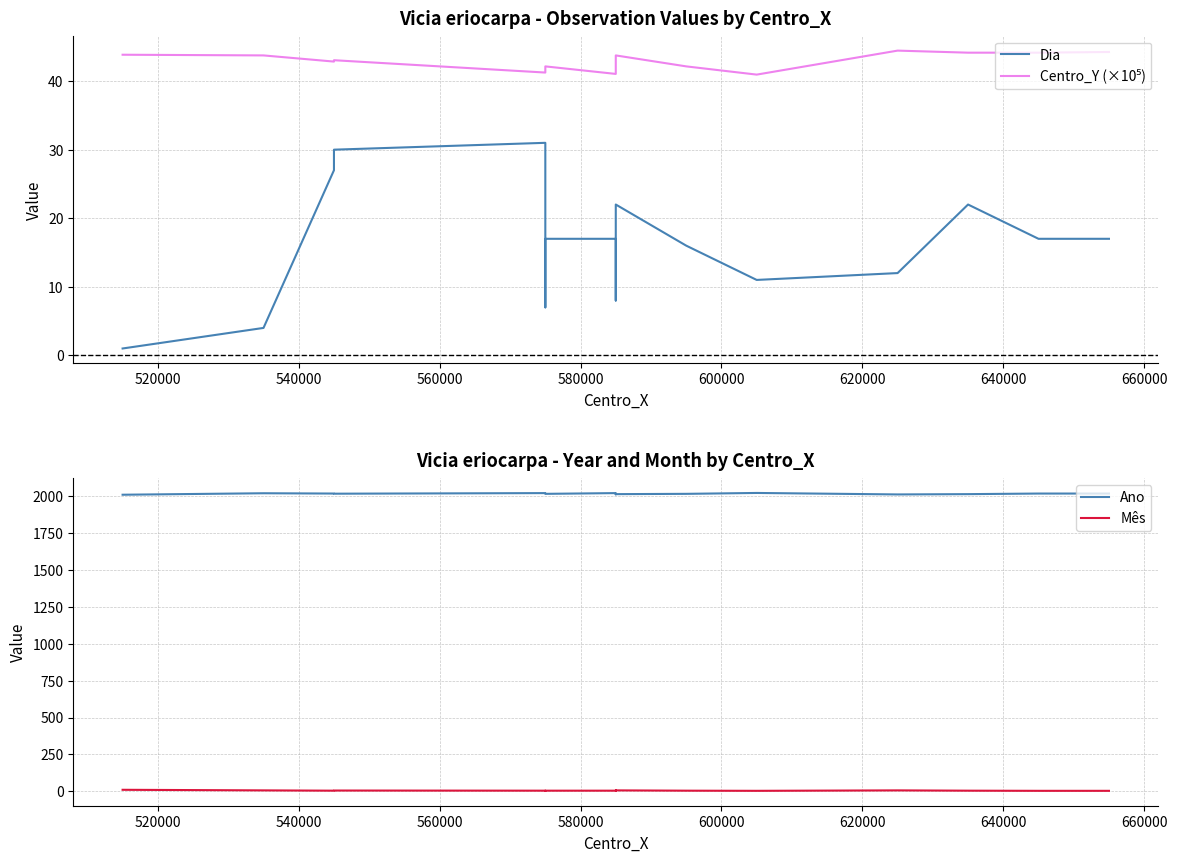

How many values in the Centro_Y (×10⁵) series exceed 42?

13